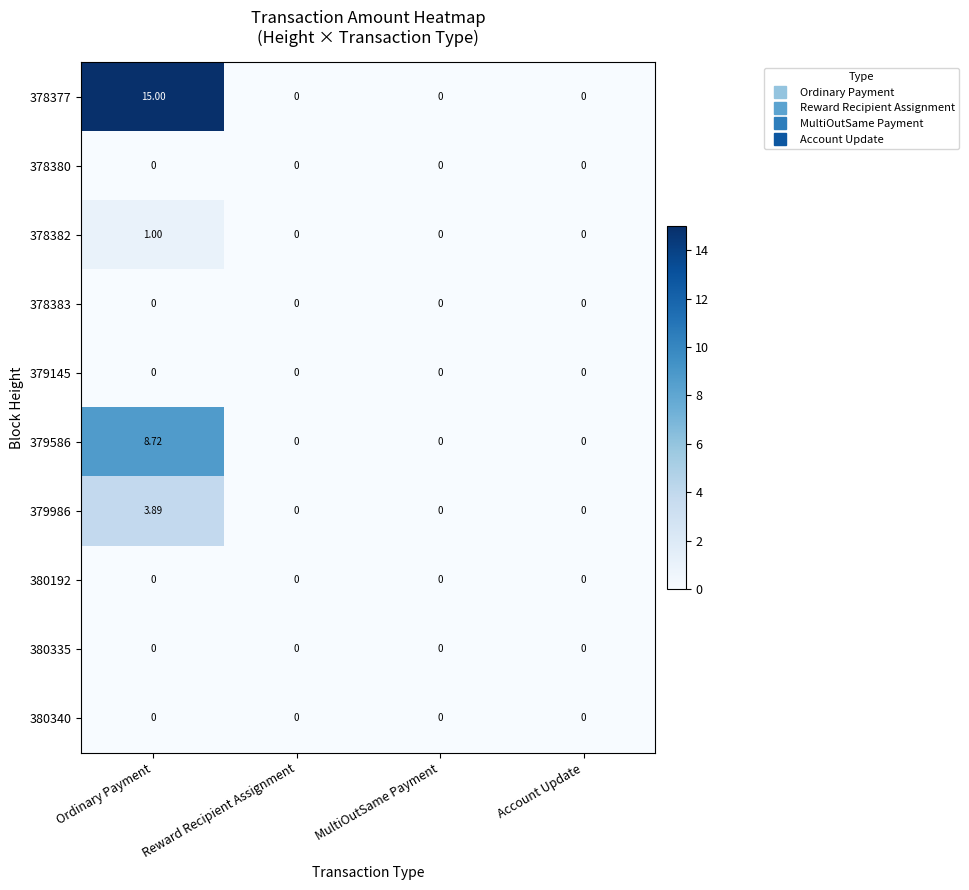

Which category has the highest value in the 379986 series?

Ordinary Payment